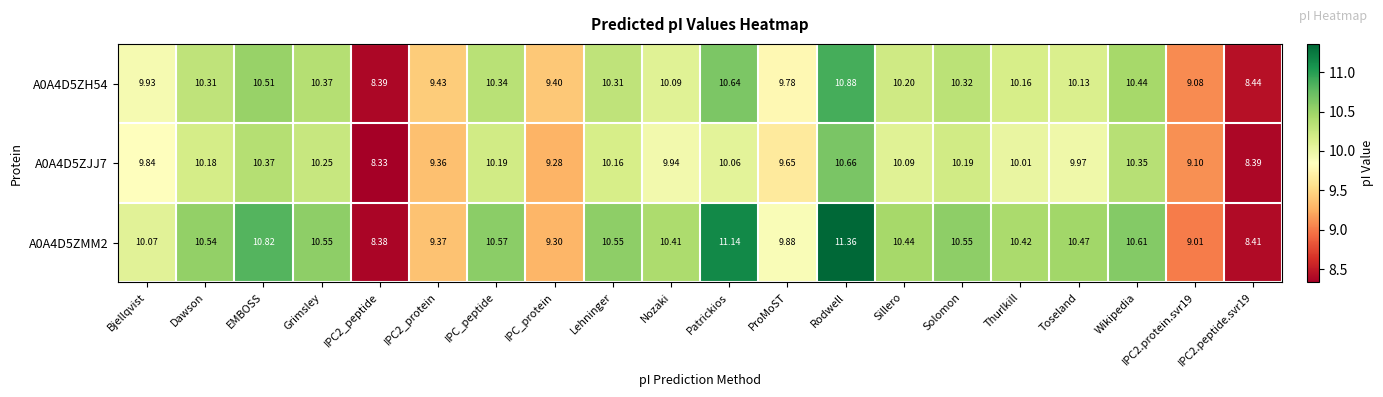

Which category has the highest value across all series?

Rodwell